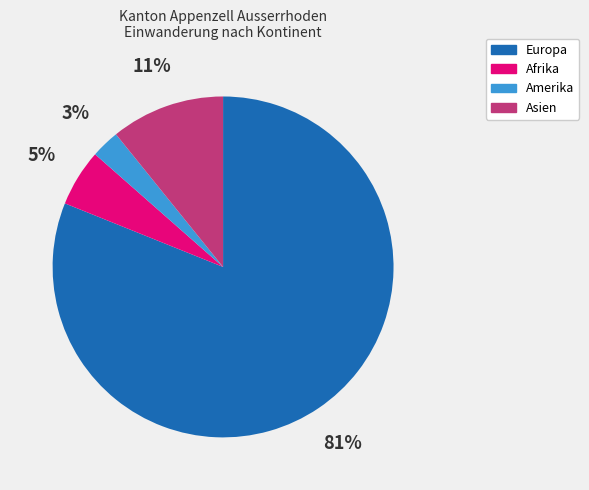

Combined, do Afrika and Amerika account for over 50%?

No